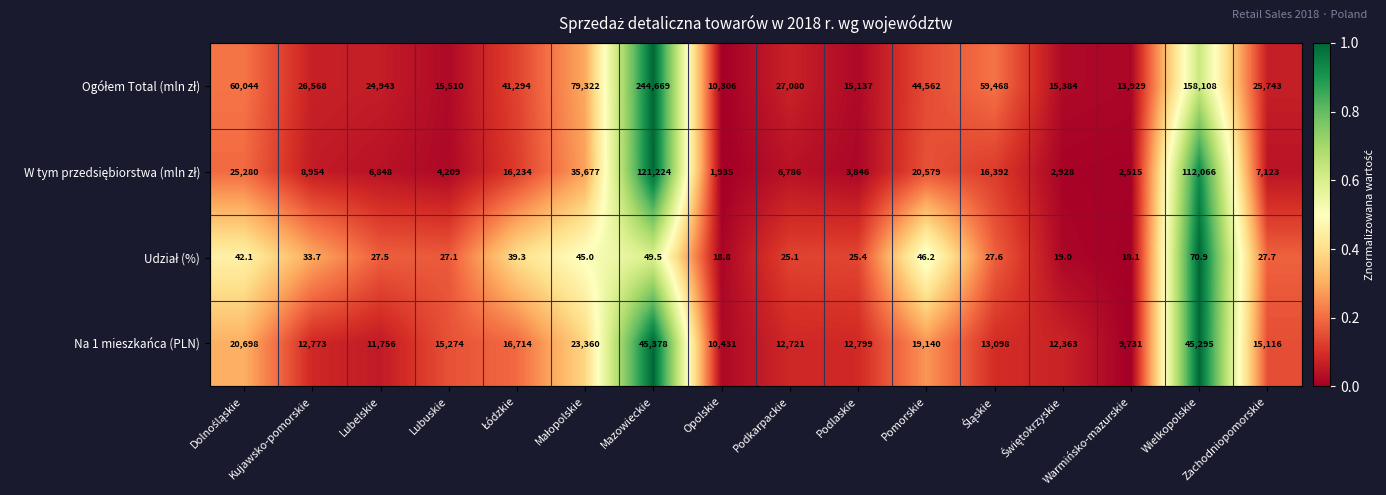

What is the sum of all Na 1 mieszkańca (PLN) values?

296647.0